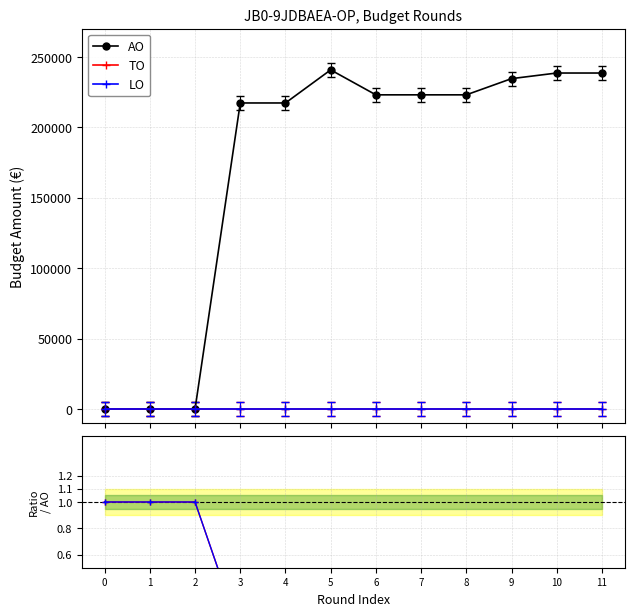

Is this an area chart (filled region under the line)?

No